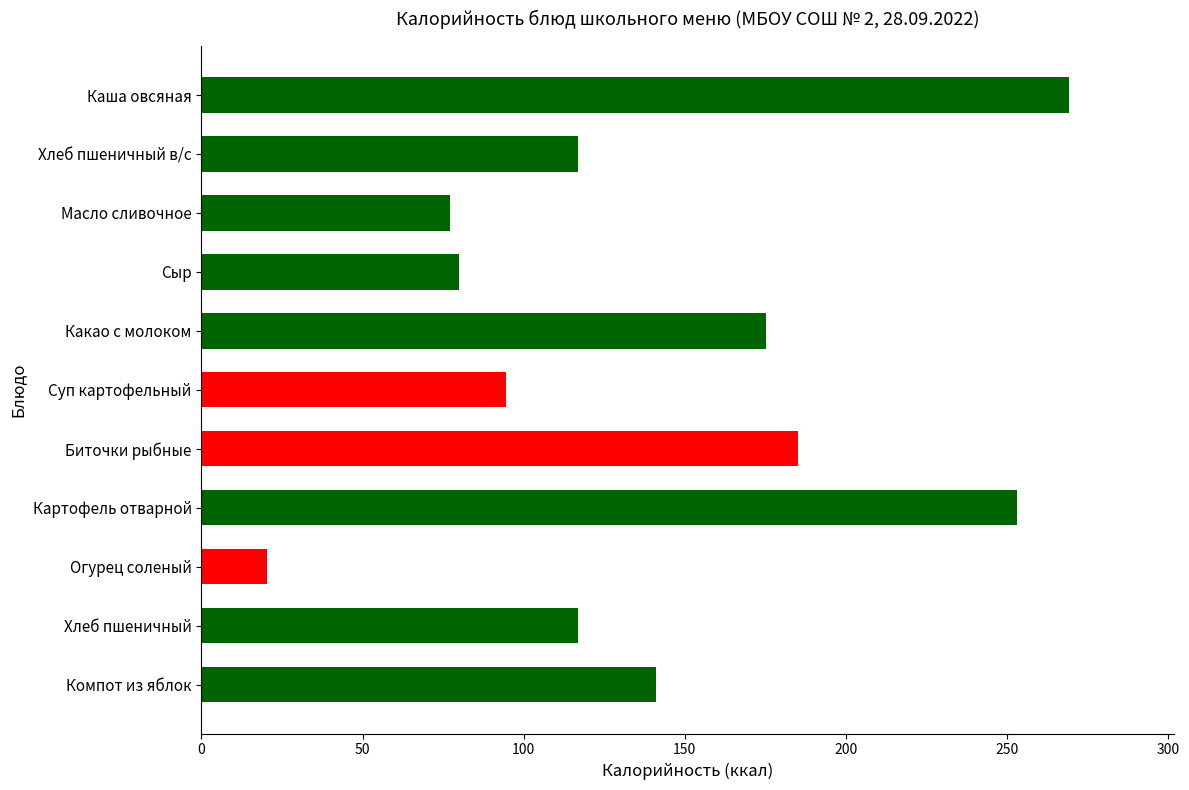

Reading top to bottom, transcribe all the data shown in this chart.

Каша овсяная=269.3	Хлеб пшеничный в/с=117.0	Масло сливочное=77.0	Сыр=80.0	Какао с молоком=175.1	Суп картофельный=94.4	Биточки рыбные=185.0	Картофель отварной=253.1	Огурец соленый=20.2	Хлеб пшеничный=117.0	Компот из яблок=141.0